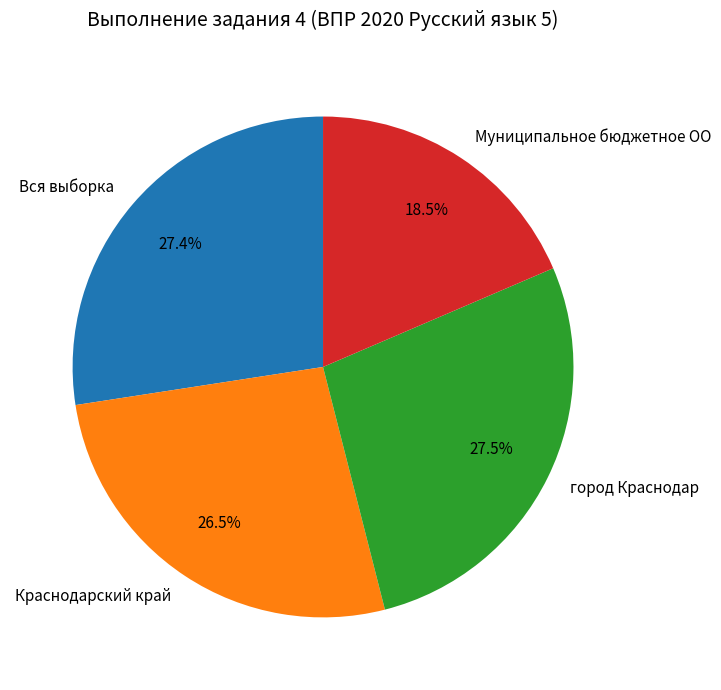

Which category has the smallest portion of the pie?

Муниципальное бюджетное ОО